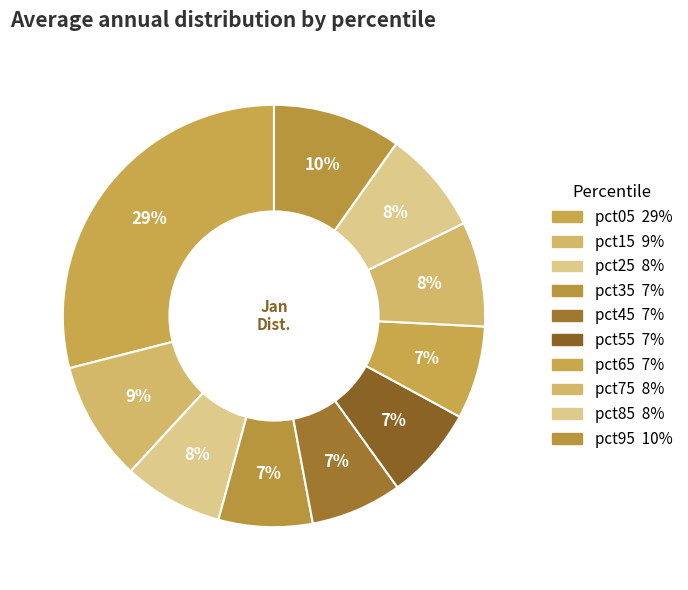

Which slice is the smallest?

pct45